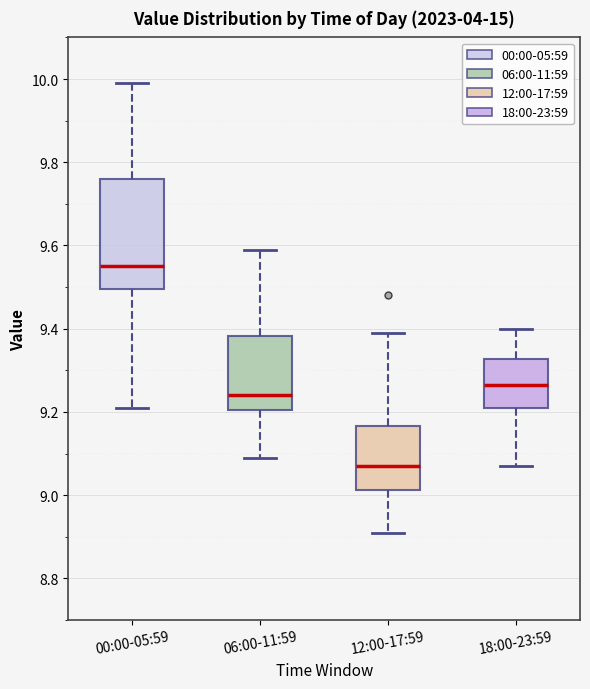

Reading left to right, read every box against the y-axis: the position of its median line, the range the box covers, and the ends of its whiskers. The values are not printed on the chart, so give them approximately, as read against the axis.

00:00-05:59: median 9.56, box 9.50 to 9.76, whiskers 9.22 to 10.00
06:00-11:59: median 9.24, box 9.20 to 9.38, whiskers 9.10 to 9.60
12:00-17:59: median 9.08, box 9.02 to 9.16, whiskers 8.92 to 9.40
18:00-23:59: median 9.26, box 9.22 to 9.32, whiskers 9.08 to 9.40